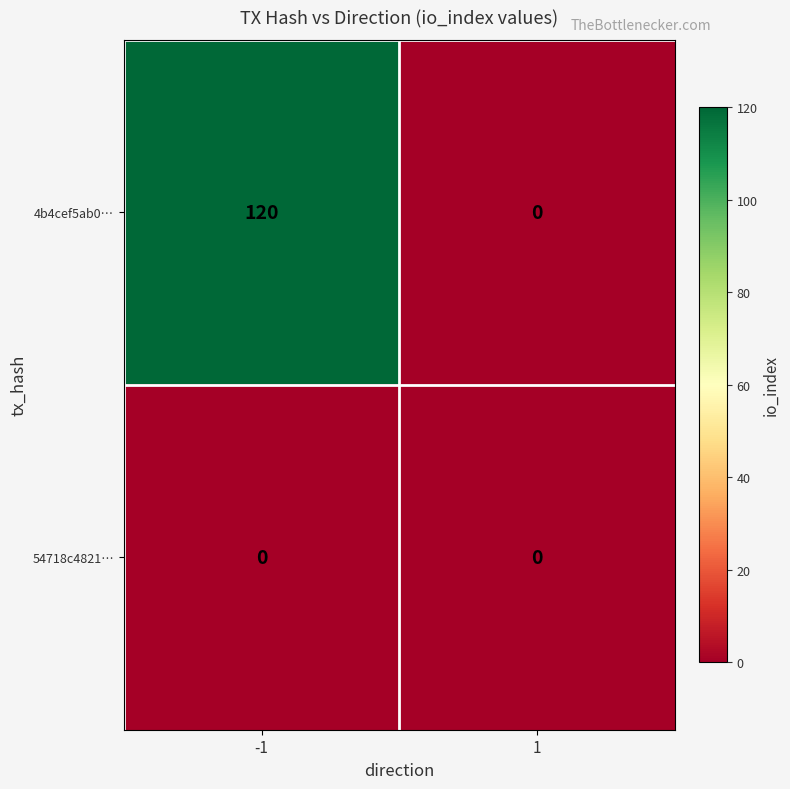

Which series changed the most between -1 and 1?

4b4cef5ab0…